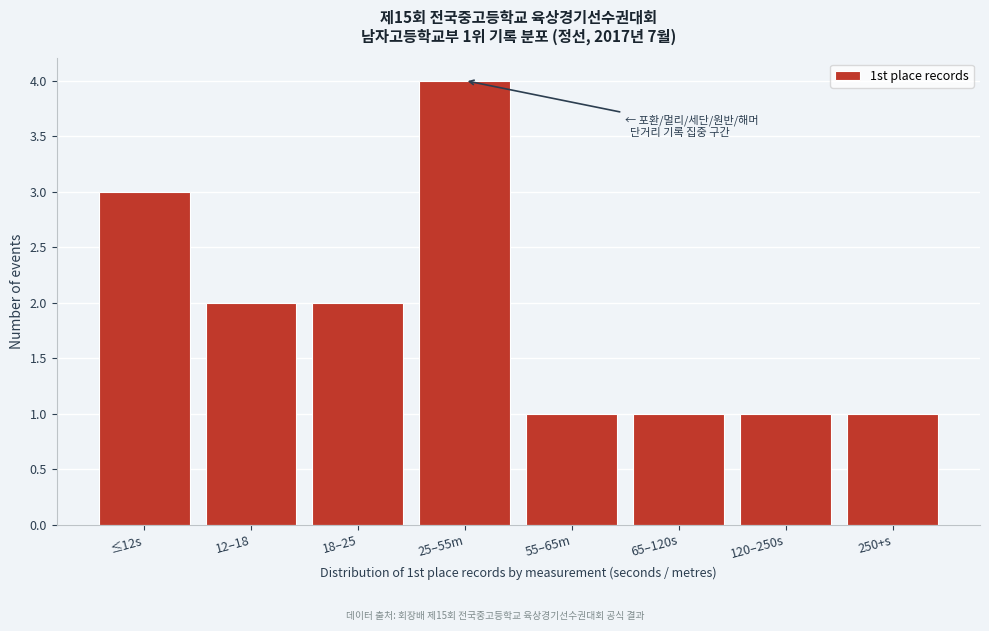

Reading left to right, list all the values displayed in this chart.

3	2	2	4	1	1	1	1